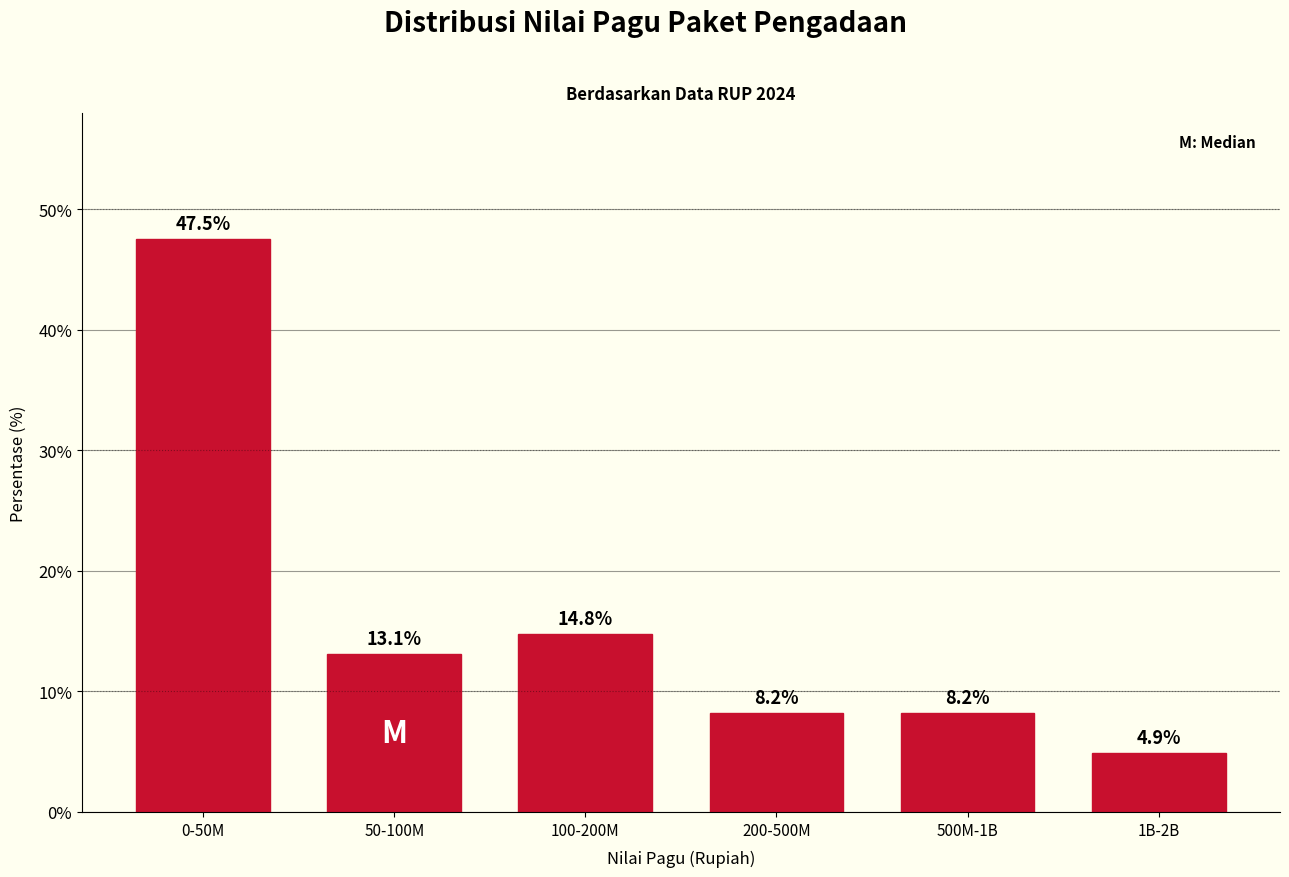

Reading left to right, what are all the values shown in this chart?

47.5	13.1	14.8	8.2	8.2	4.9